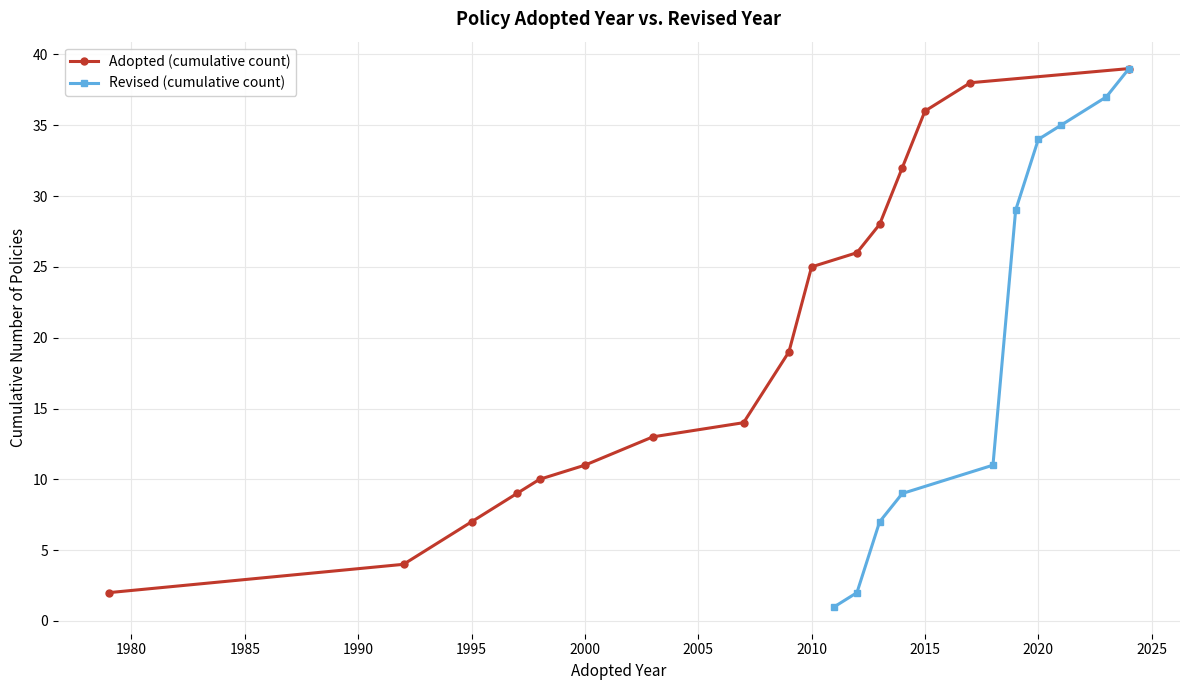

What is the maximum value for Adopted (cumulative count)?

39